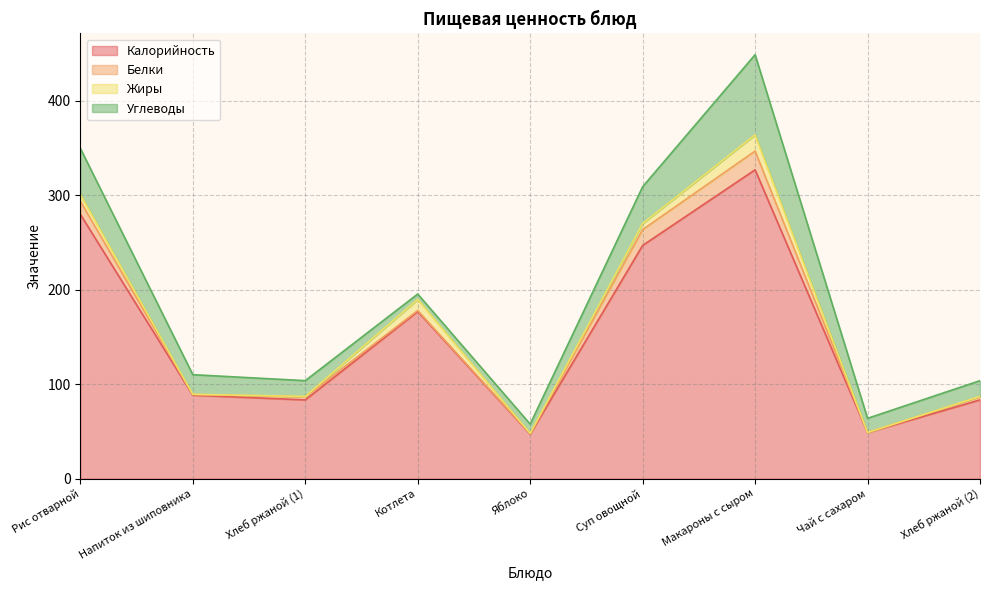

Is the value of Калорийность at Хлеб ржаной (1) greater than the value of Углеводы at Хлеб ржаной (2)?

Yes